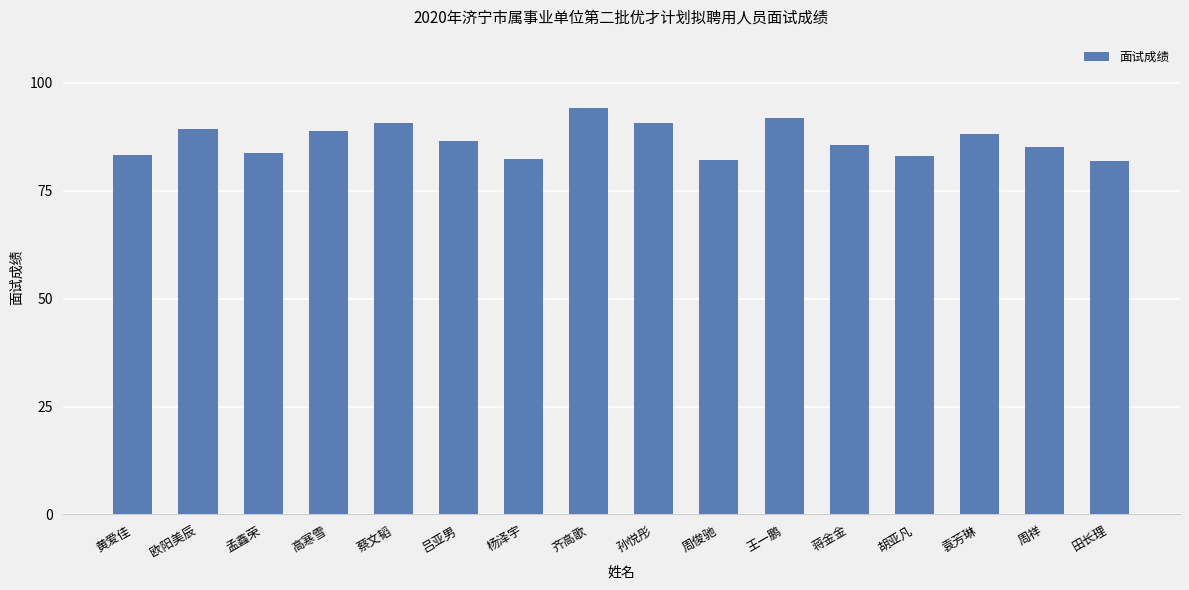

Does the chart contain any negative values?

No